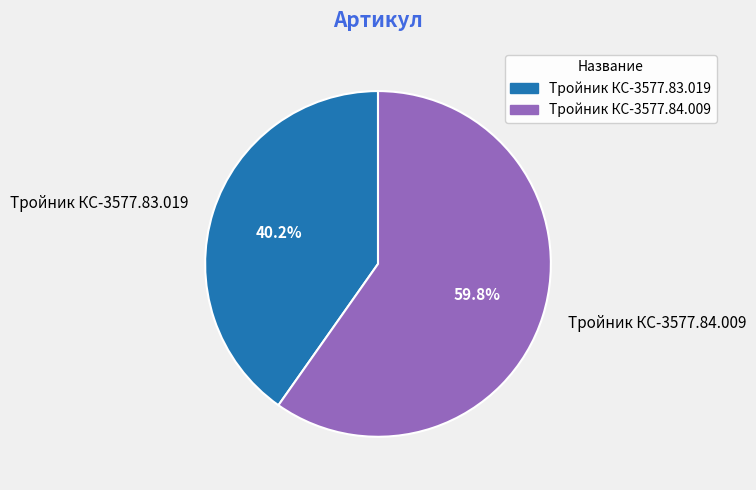

To the nearest percent, what percentage of the pie is Тройник КС-3577.83.019?

40%